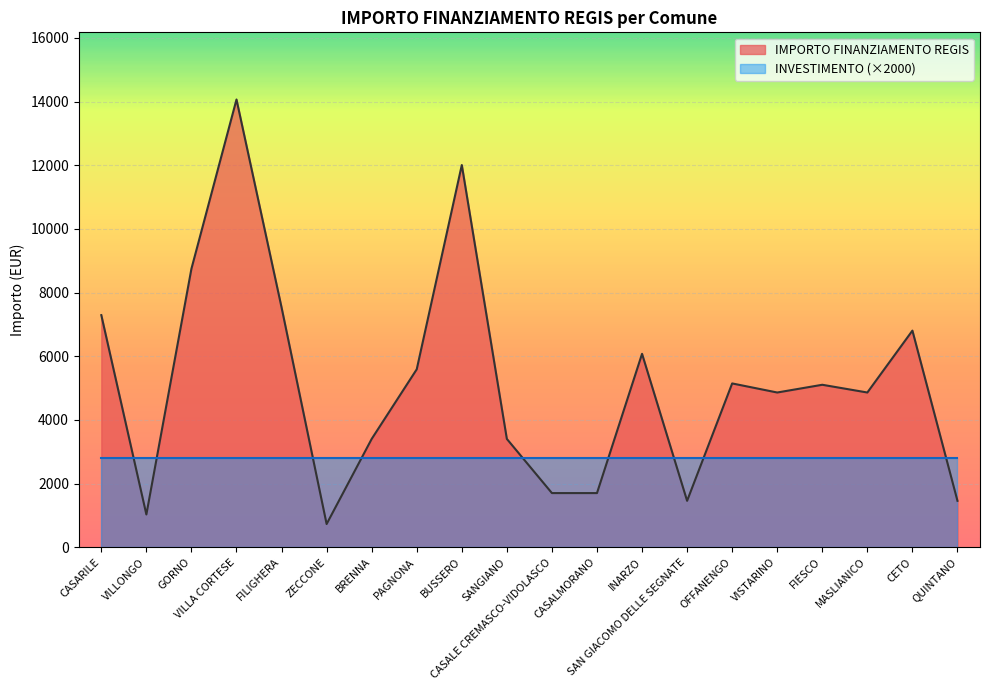

What is the difference between the second highest and second lowest values?

10976